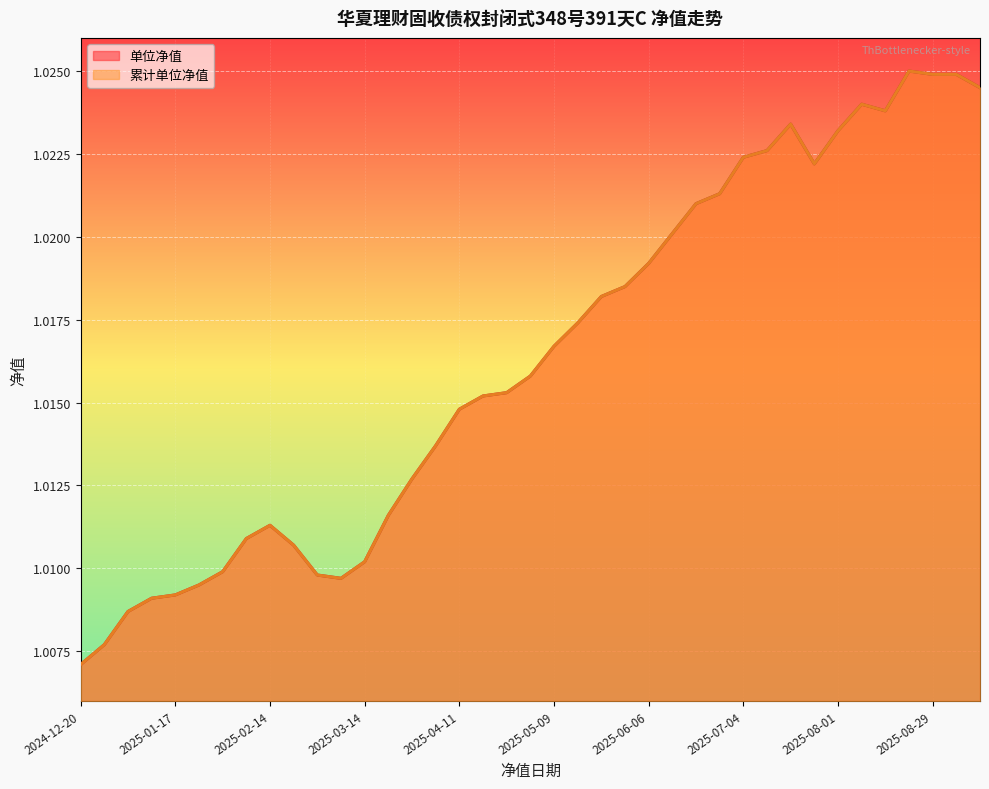

Does the chart display data point markers on the line(s)?

No